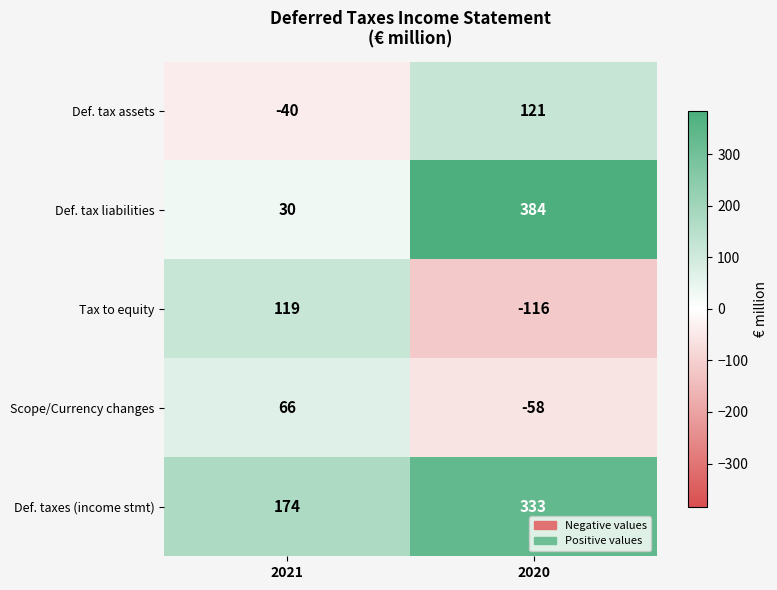

At which category is the sum across all series the highest?

2020